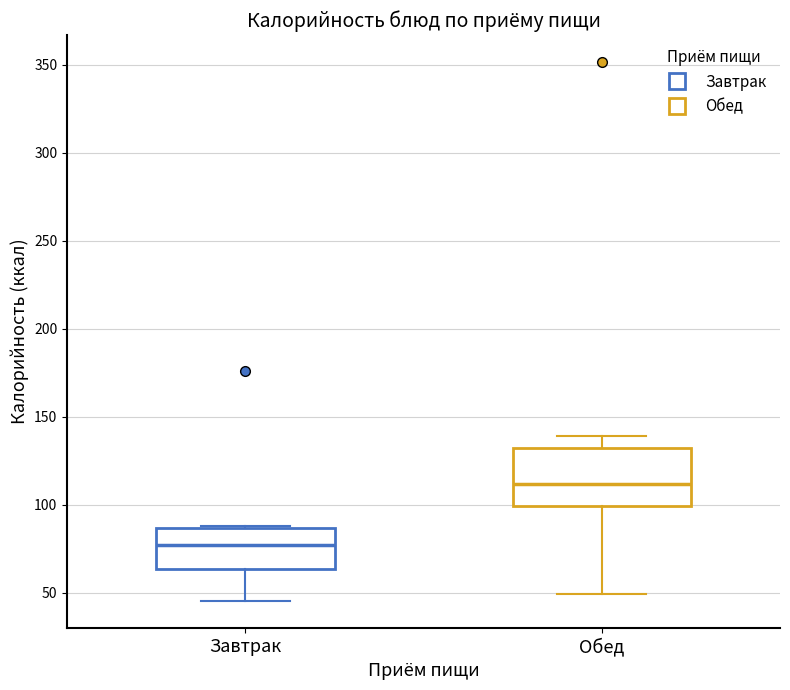

Where is the upper edge of the box for Завтрак on the y-axis? The values are not printed on the chart, so give them approximately, as read against the axis.

85